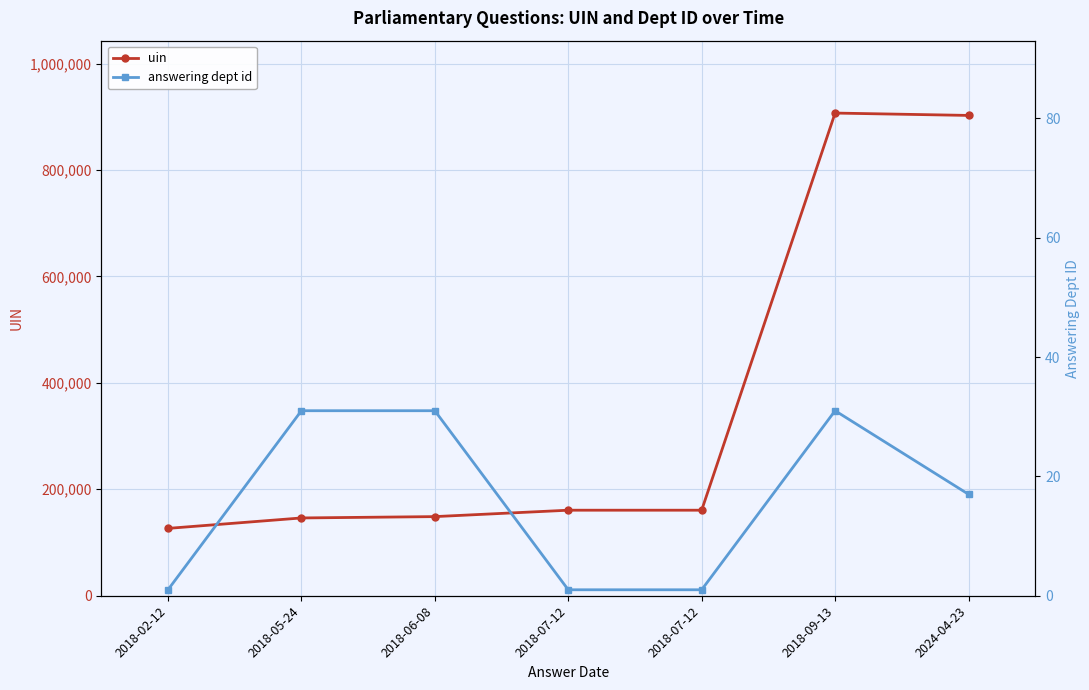

At which category is the sum across all series the highest?

2018-09-13